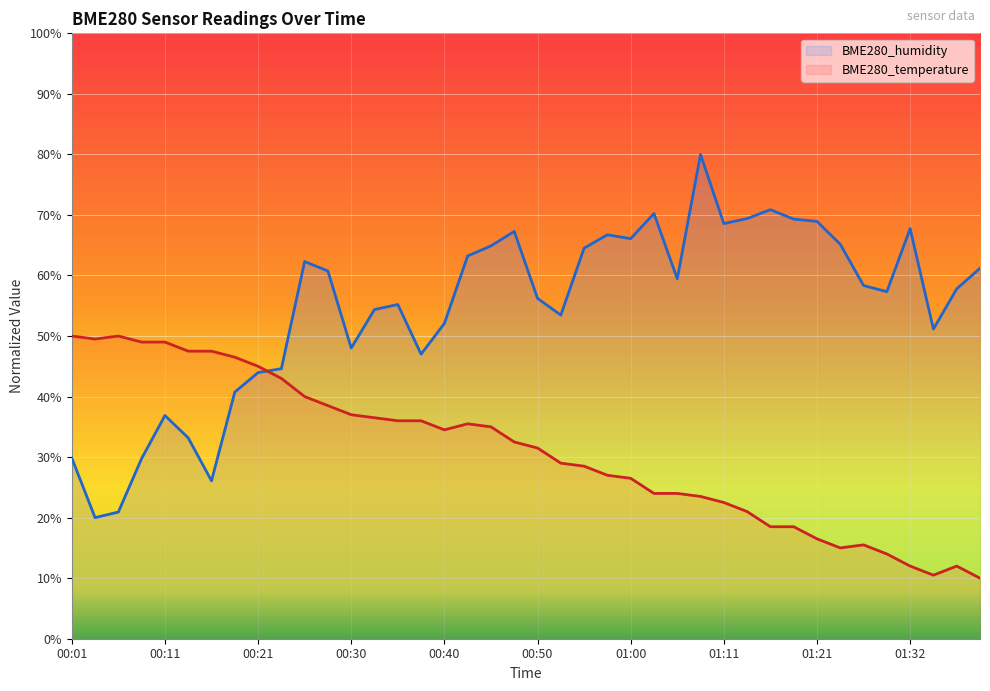

True or false: BME280_temperature and BME280_humidity intersect in this chart.

True